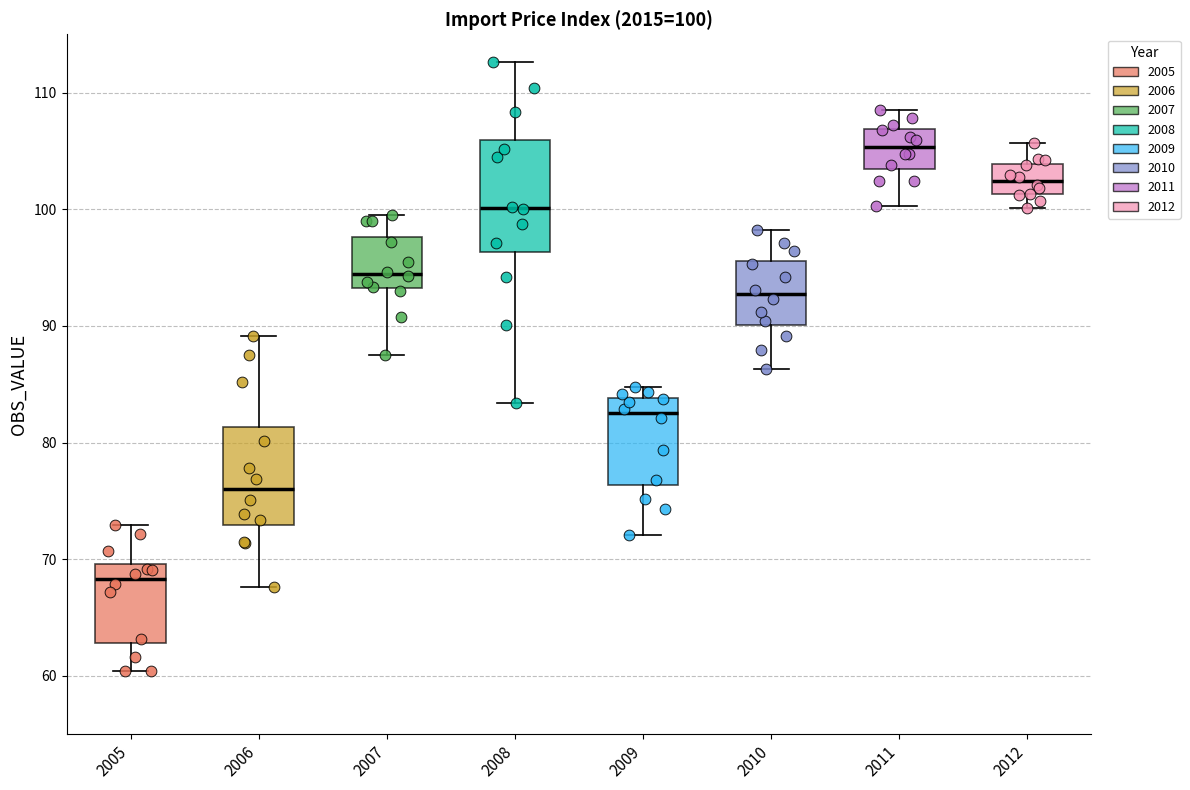

Which box is the tallest, from its lower edge to its upper edge?

2008